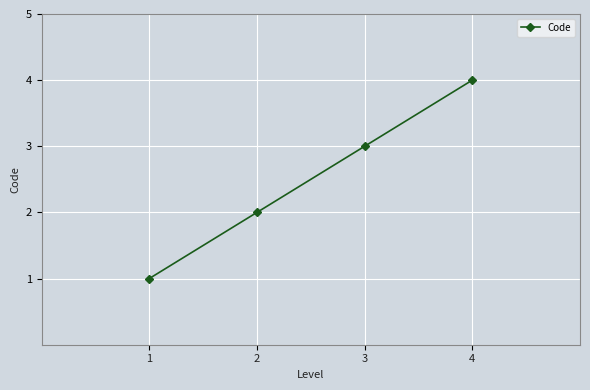

List the labels in order of value, largest first.

4, 3, 2, 1